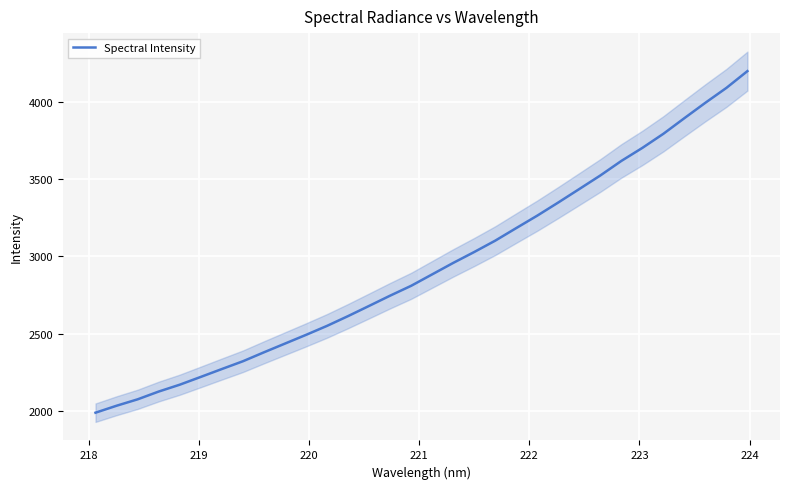

Reading left to right, what are all the values shown in this chart?

1990.8	2035.8	2077.2	2127.4	2171.6	2222.0	2272.8	2323.0	2380.8	2437.2	2493.5	2551.7	2614.8	2680.7	2746.9	2810.6	2884.5	2958.5	3029.0	3102.4	3183.7	3264.1	3349.0	3436.0	3523.5	3617.4	3701.6	3792.7	3893.7	3993.2	4089.2	4197.6